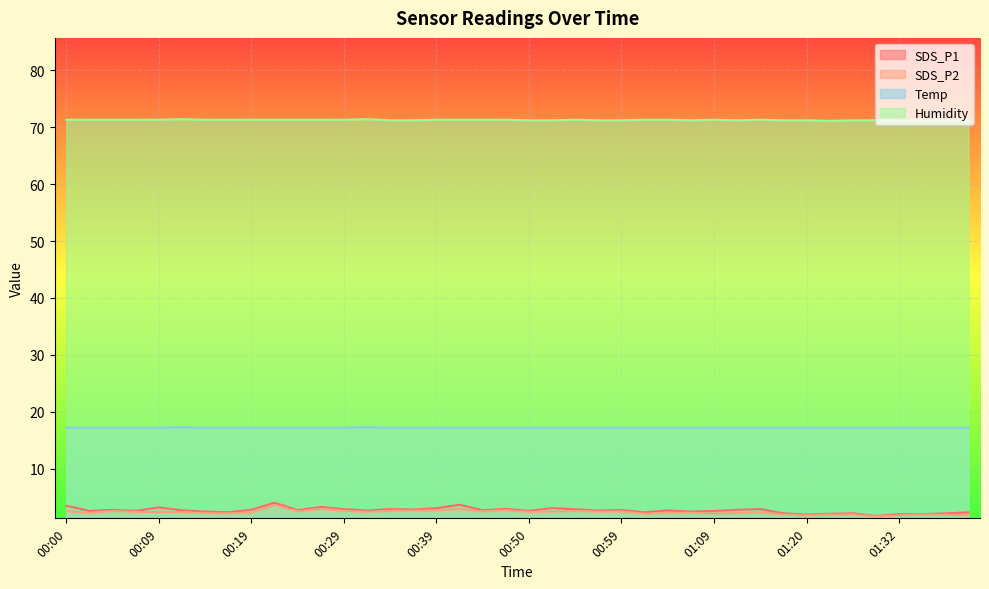

Is the value of Humidity at 00:17 greater than the value of SDS_P1 at 00:22?

Yes